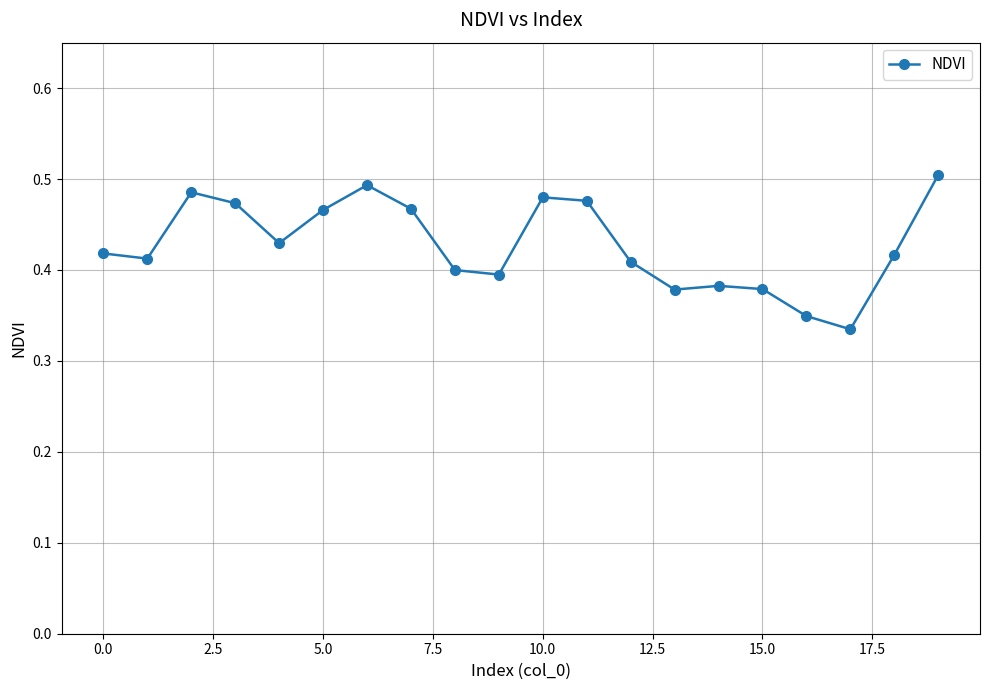

How many values are between 0 and 1?

20